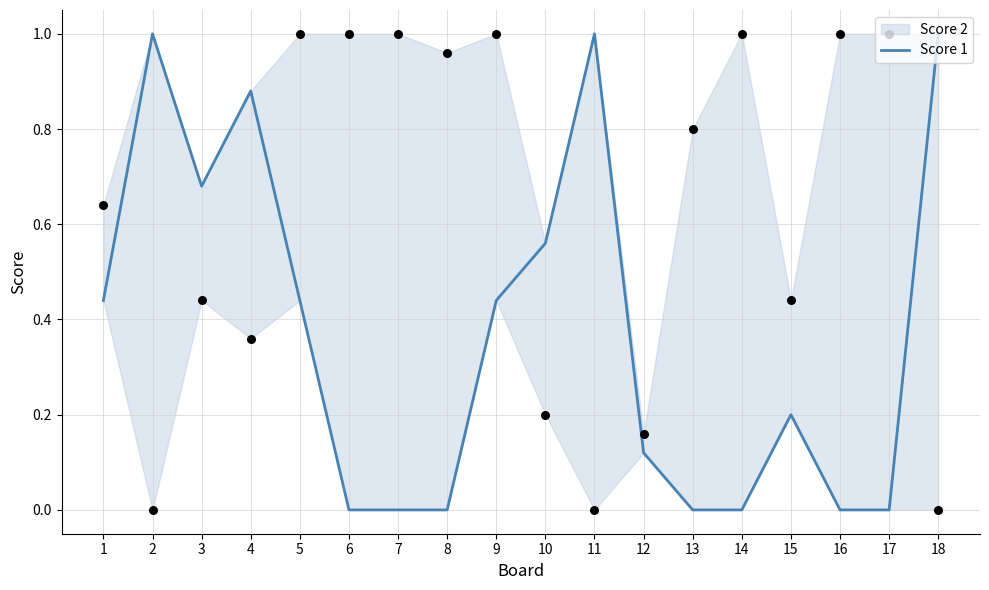

Between 9 and 12, which is larger?

9